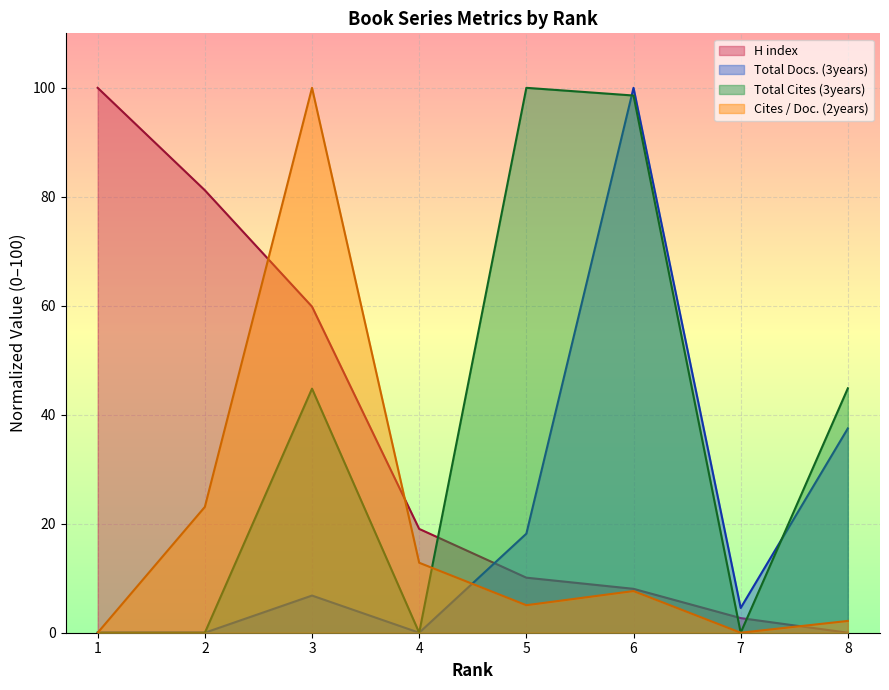

The Total Docs. (3years) series shows 4.5 at 7. True or false?

True